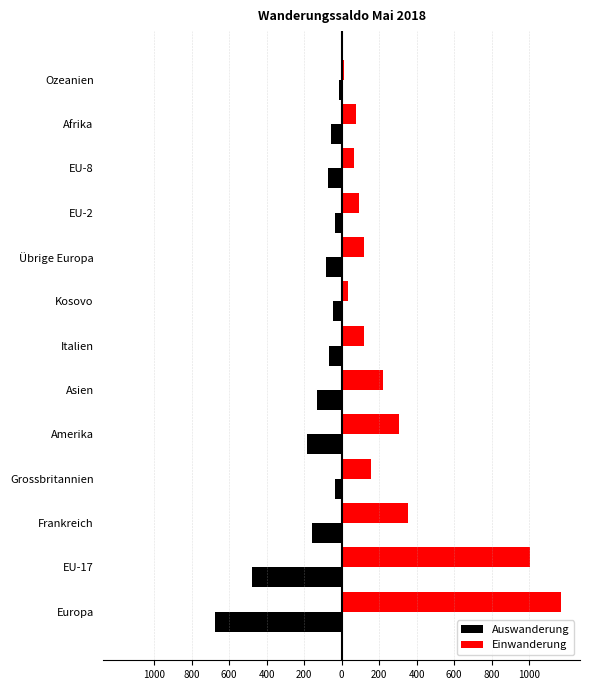

What are all the series names shown in the legend?

Auswanderung, Einwanderung